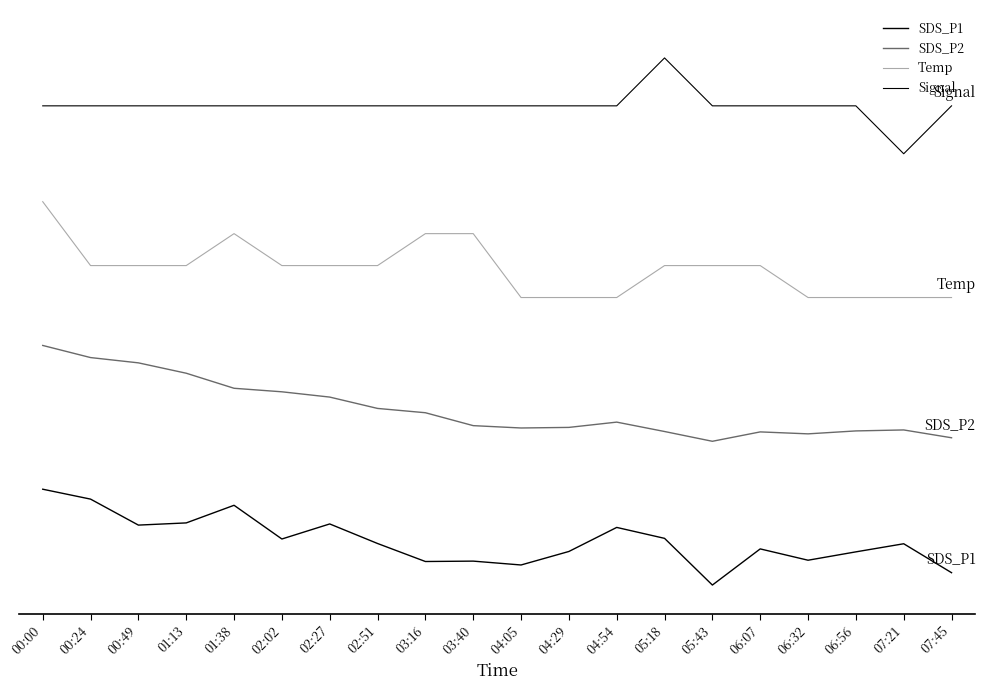

In Signal, how many points are higher than both neighbors (excluding endpoints)?

1